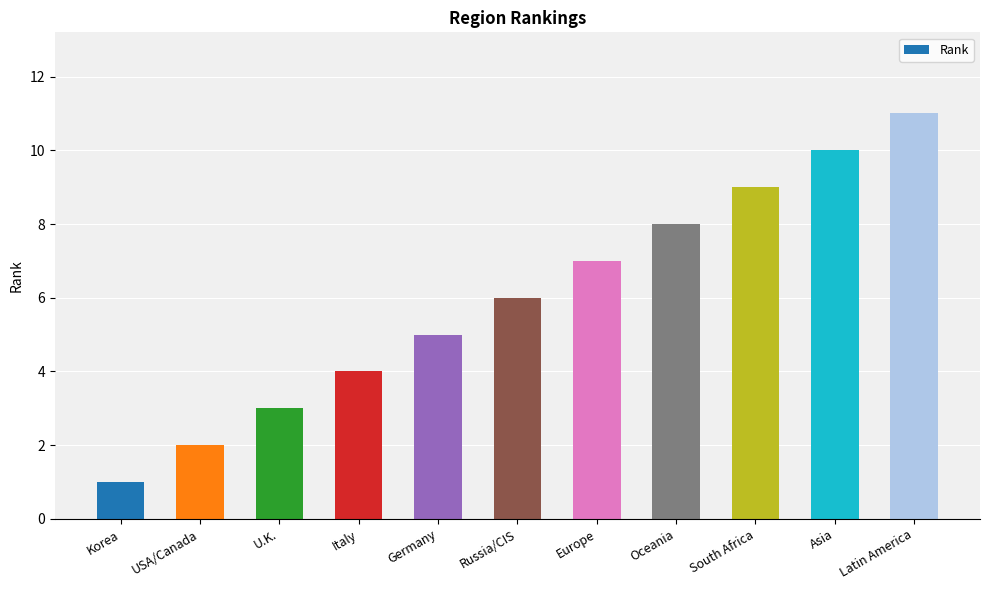

List the labels in order of value, smallest first.

Korea, USA/Canada, U.K., Italy, Germany, Russia/CIS, Europe, Oceania, South Africa, Asia, Latin America